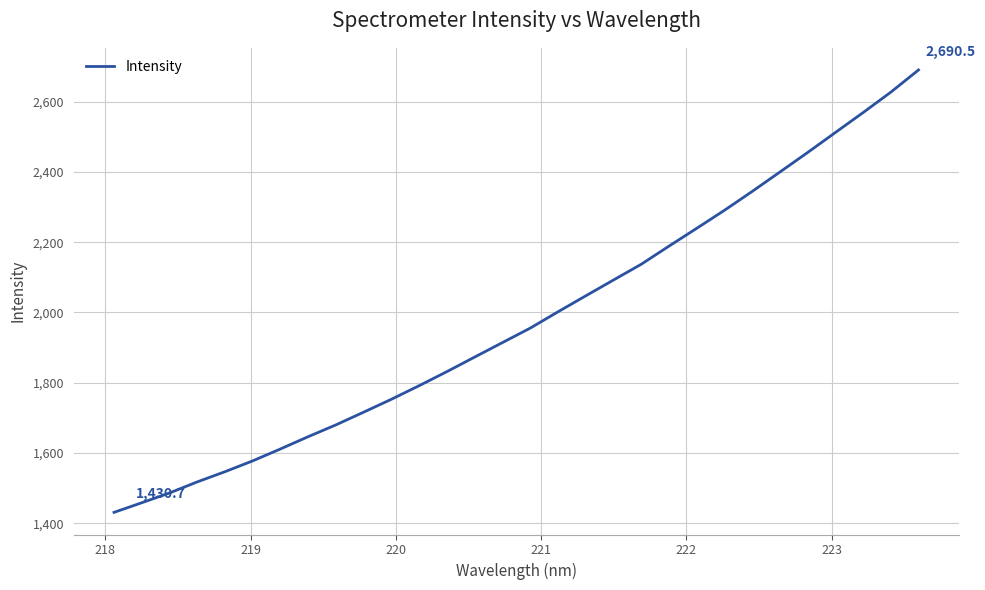

What is the difference between the maximum and minimum values?

1259.8